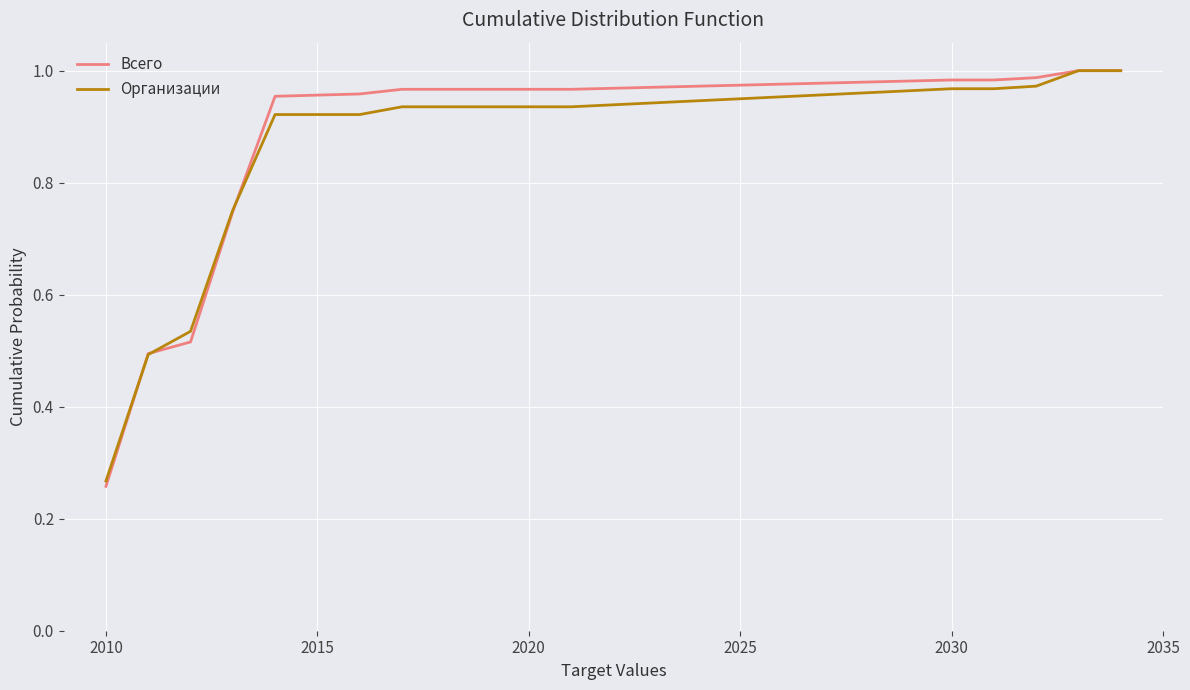

At how many categories does at least one series exceed 0?

17